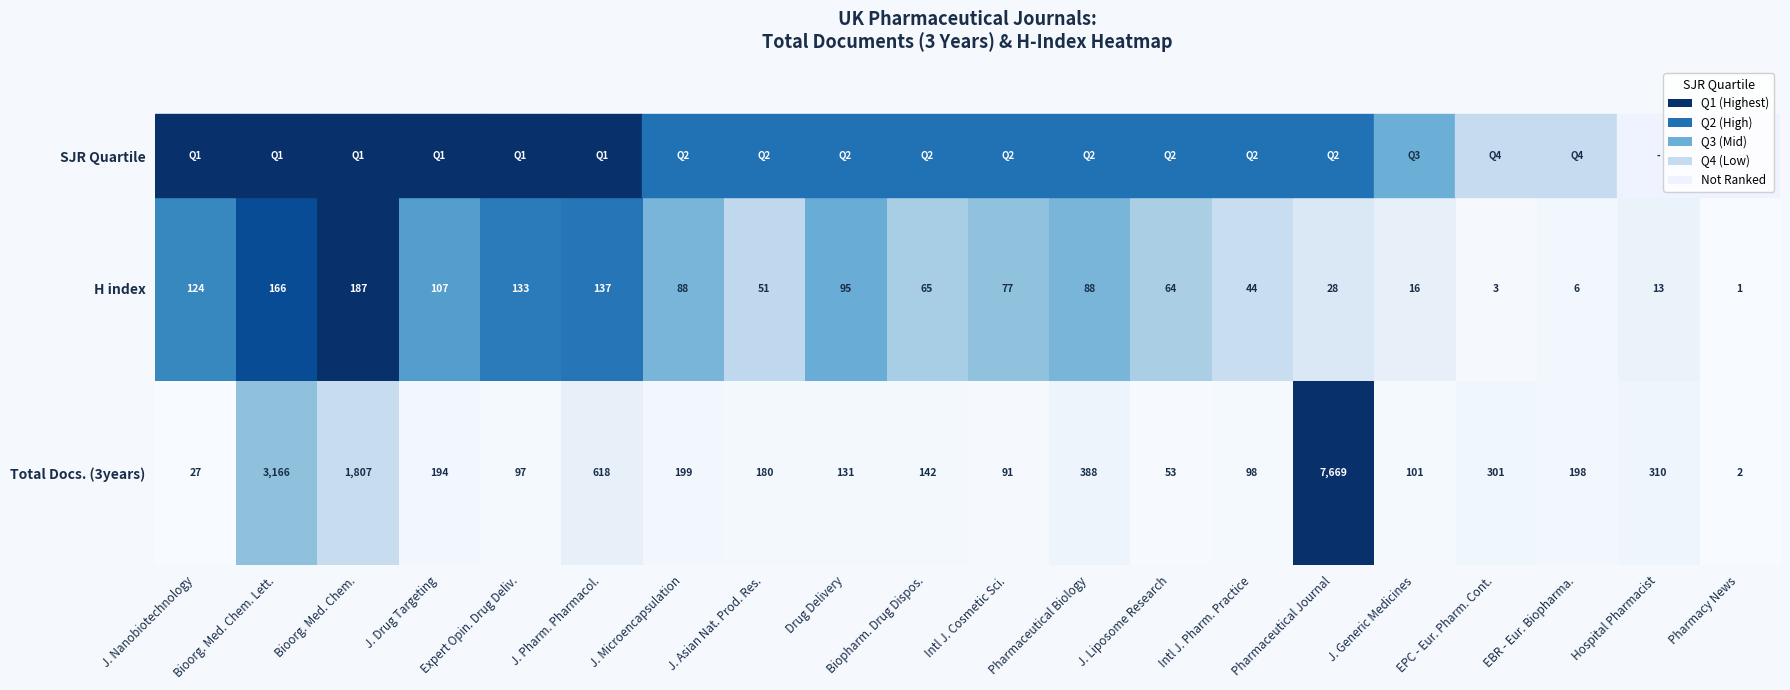

The H index series shows 152 at J. Drug Targeting. True or false?

False